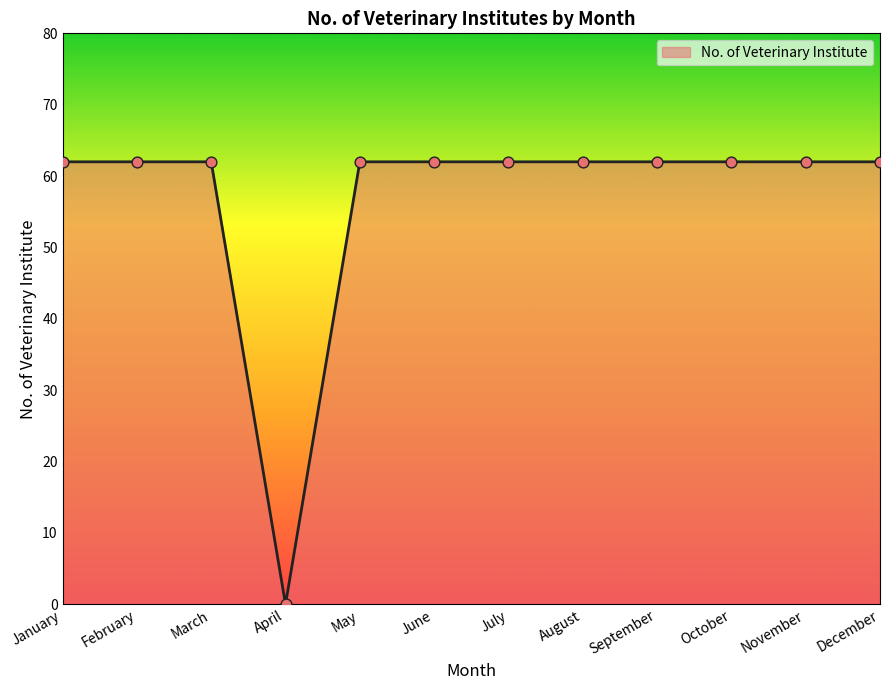

Which has a higher value, August or June?

August